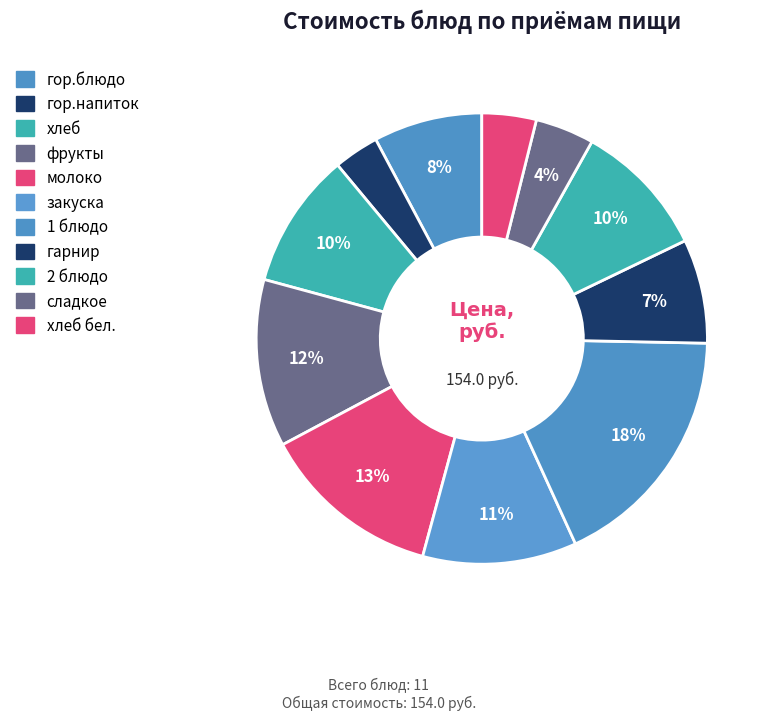

How many segments does this pie chart have?

11